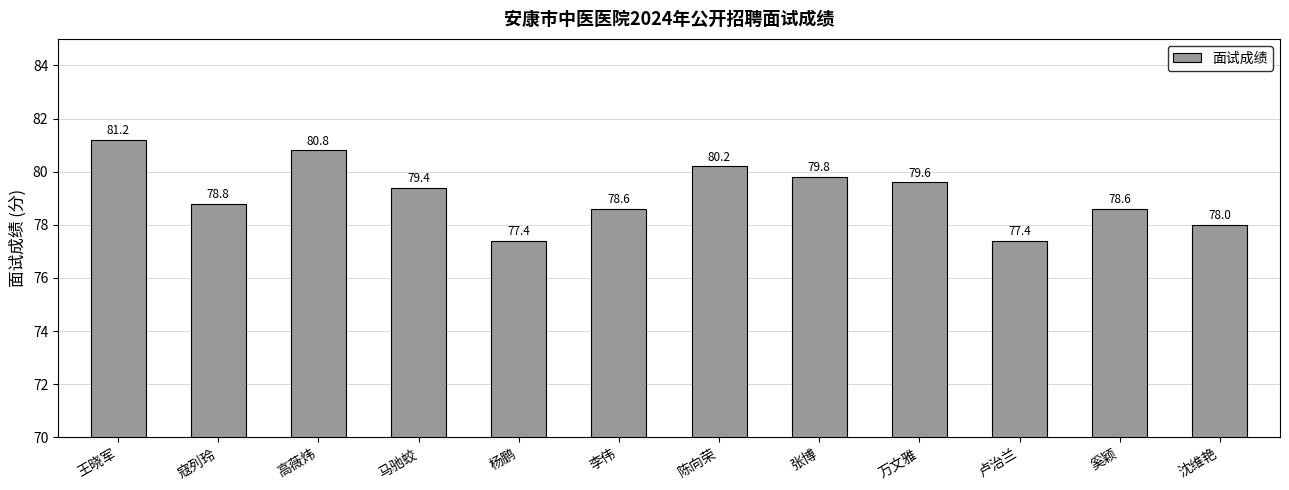

What is the ratio of the value at 高薇炜 to the value at 陈向荣?

1.0